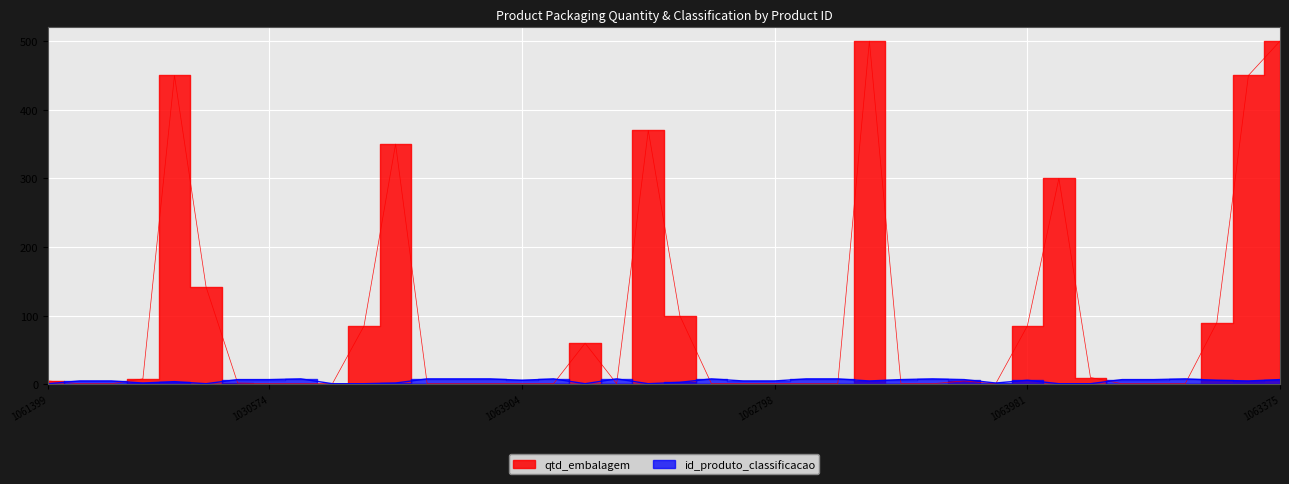

How many lines are shown in the chart?

2